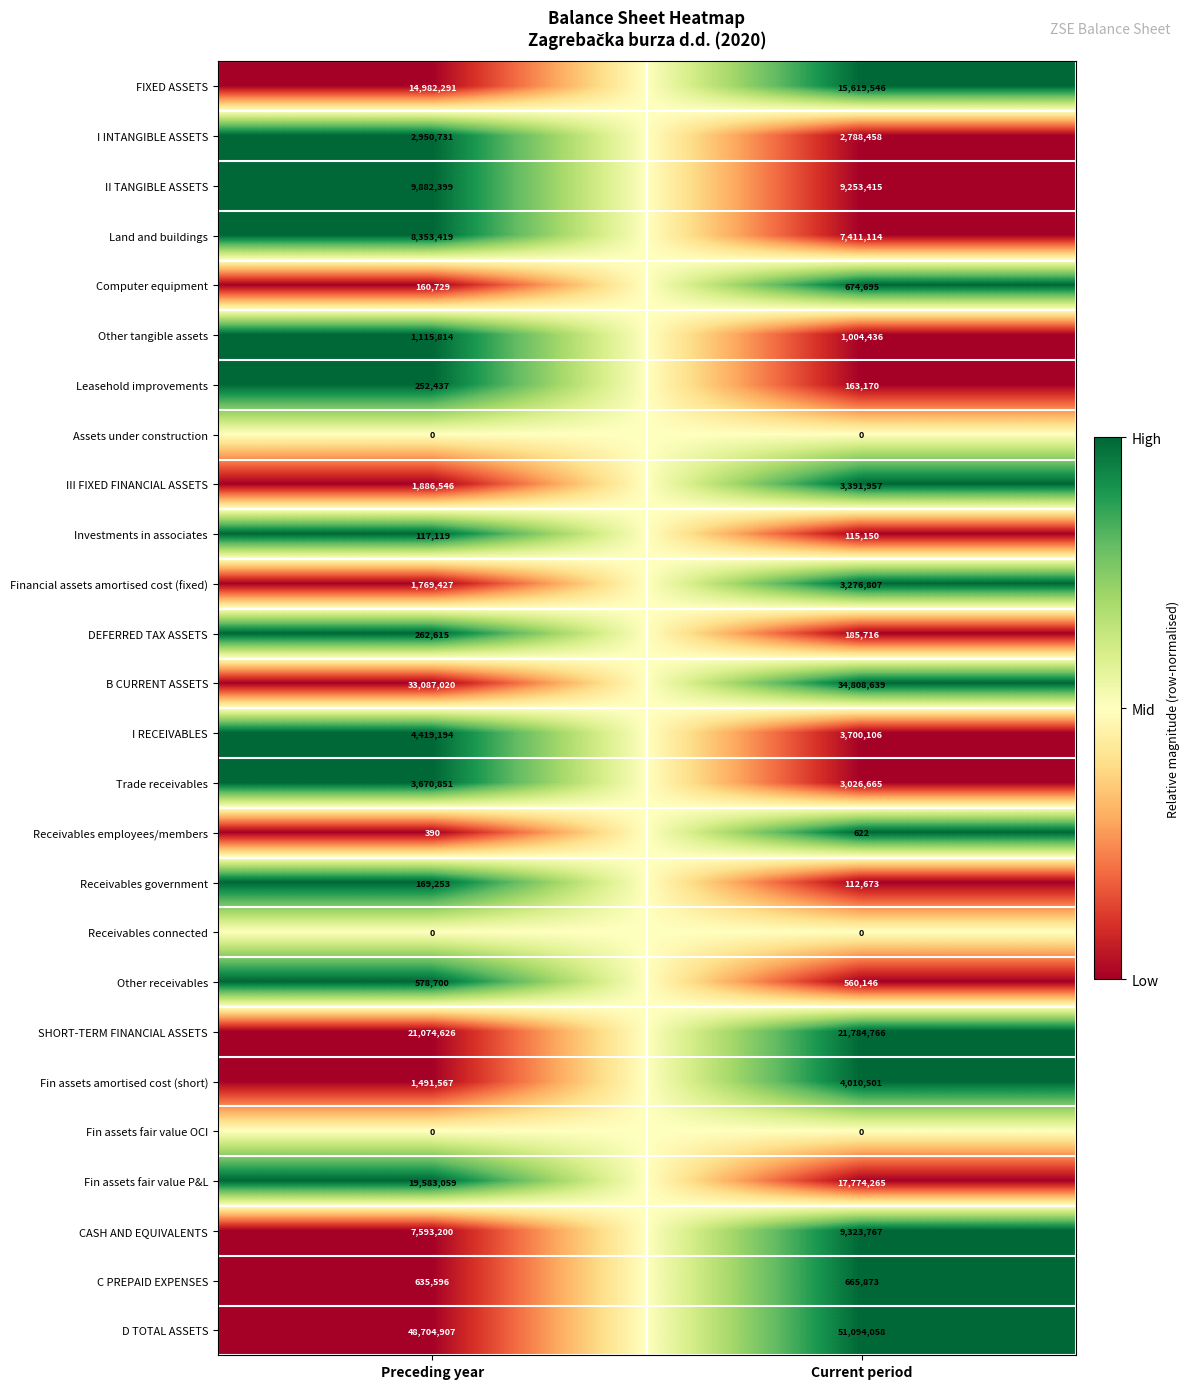

What is the average value of the Financial assets amortised cost (fixed) series?

2523117